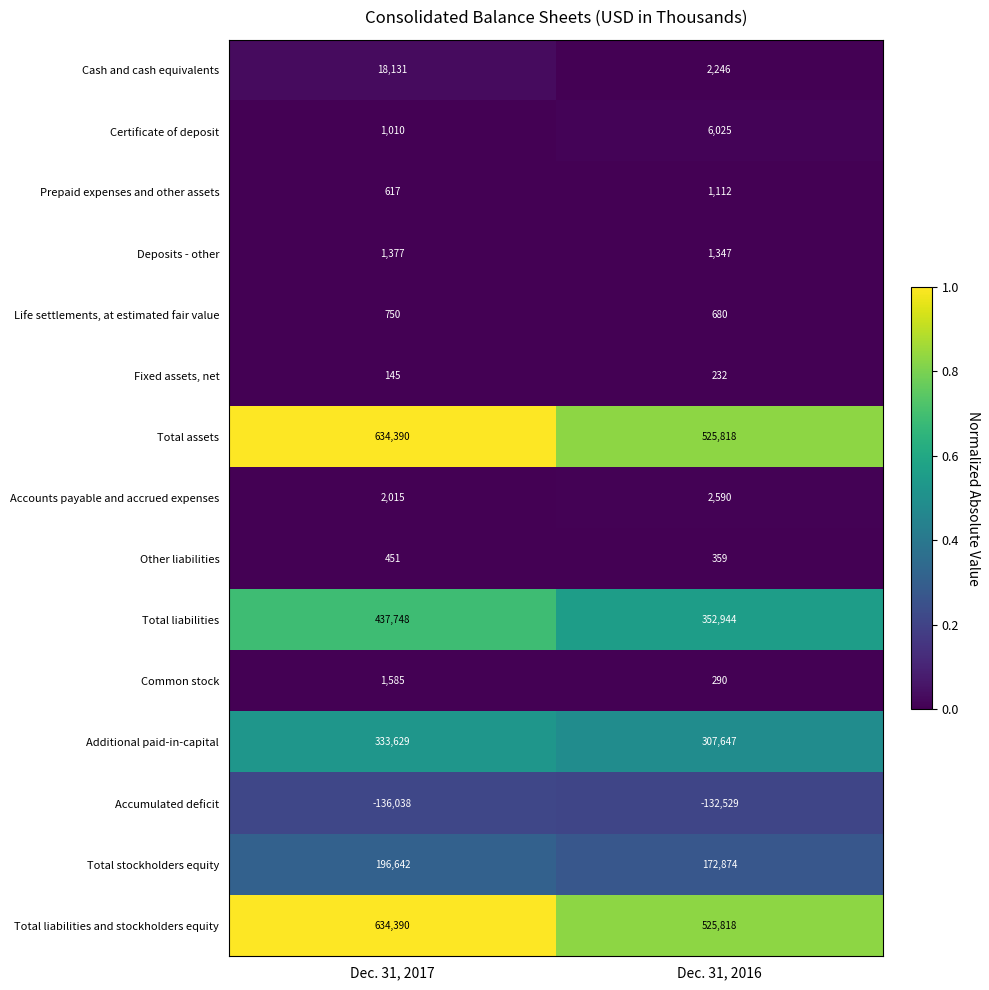

At how many categories does at least one series exceed 0?

2